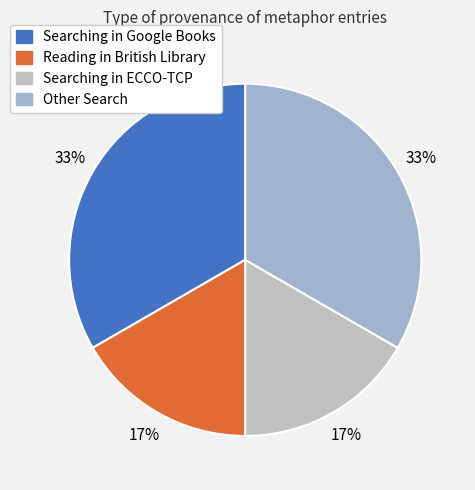

How many slices are in this pie chart?

4